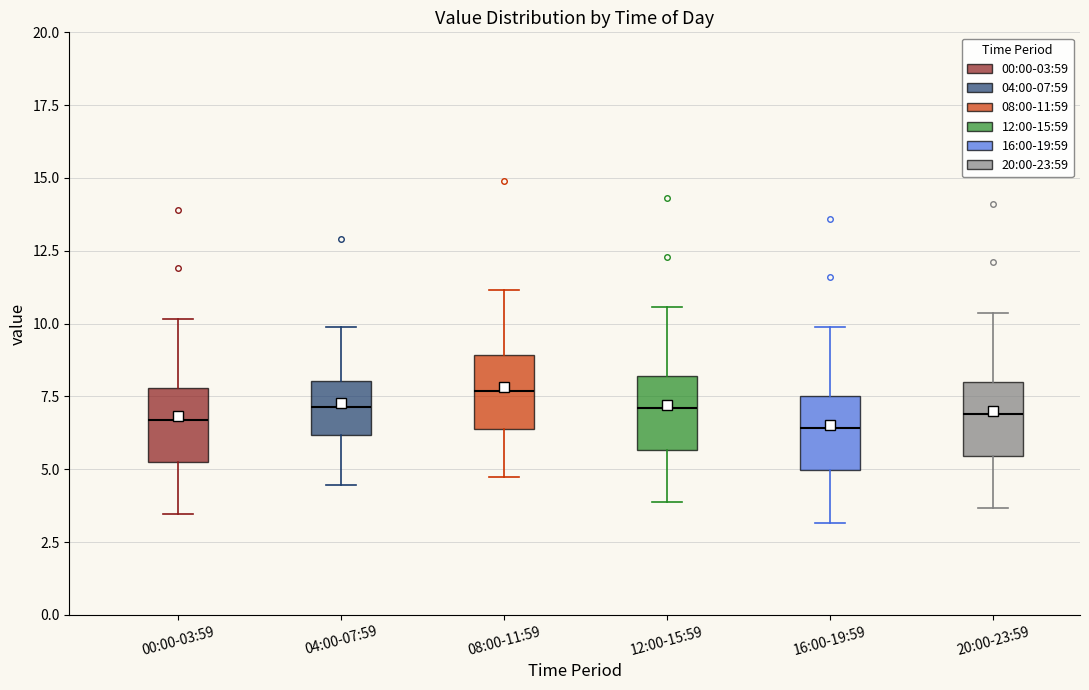

Where is the upper edge of the box for 20:00-23:59 on the y-axis? The values are not printed on the chart, so give them approximately, as read against the axis.

8.0